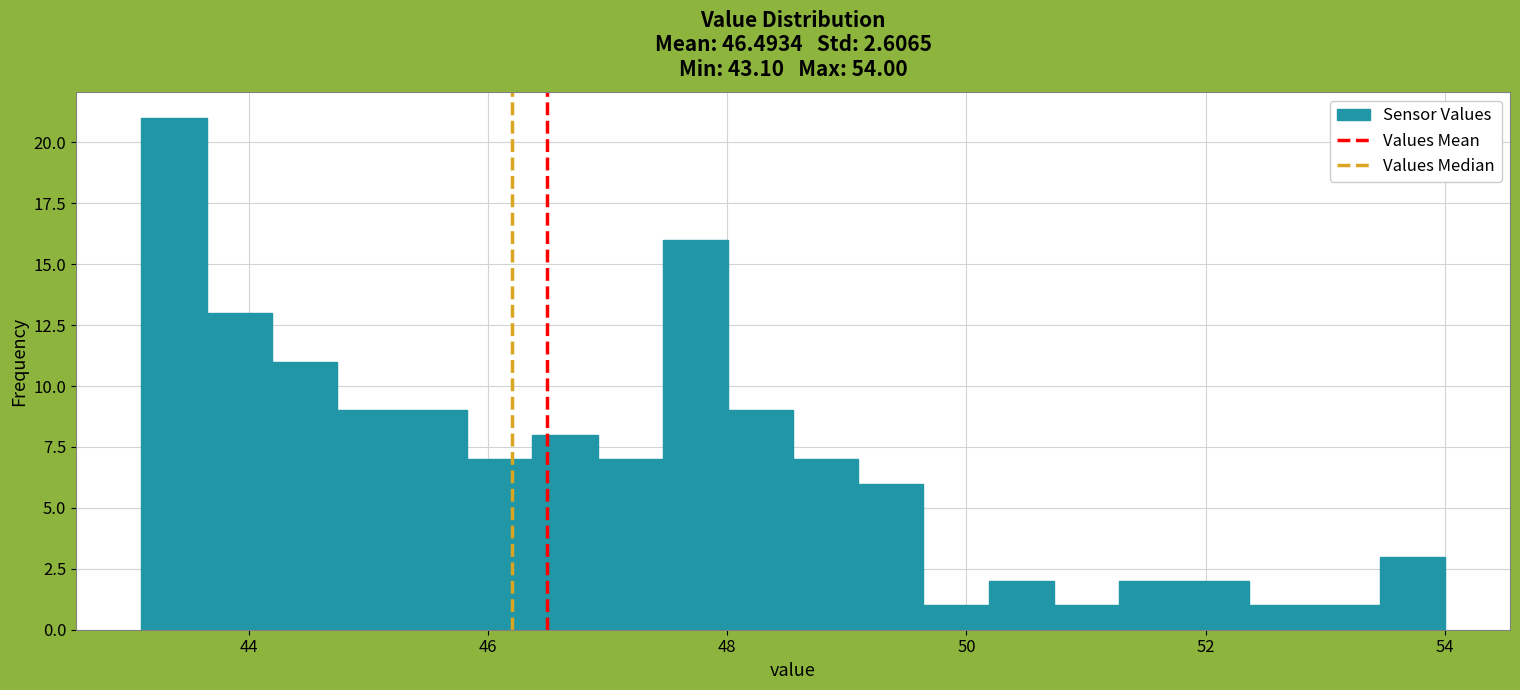

Around what value on the x-axis is the tallest bar? Give the approximate position of its centre, as read against the axis.

43.4